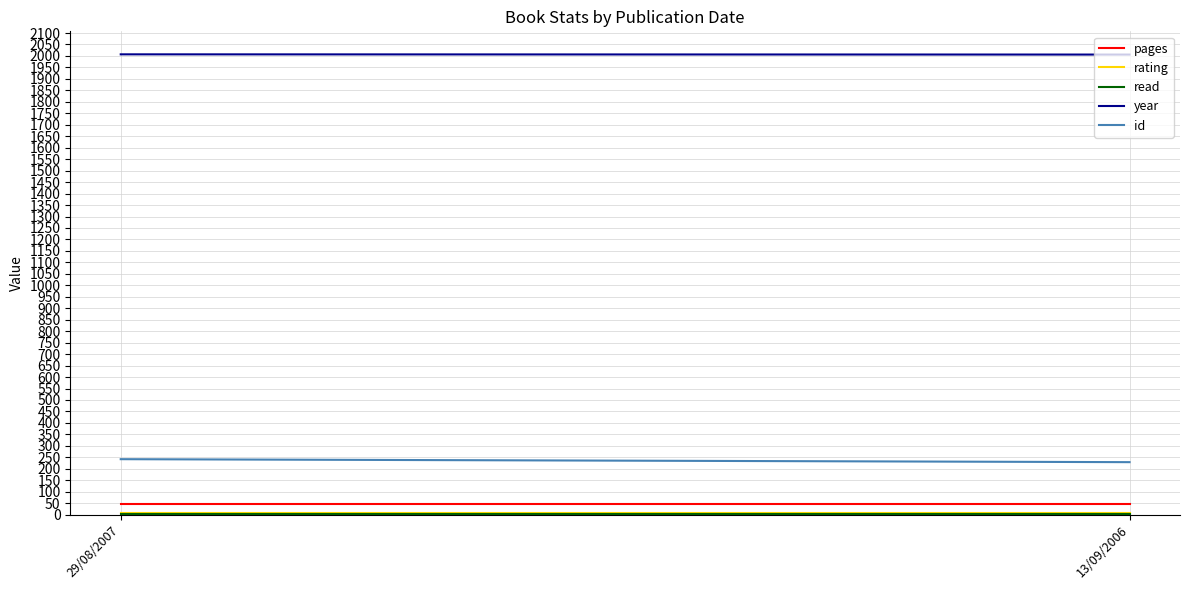

At how many categories does at least one series exceed 1904?

2